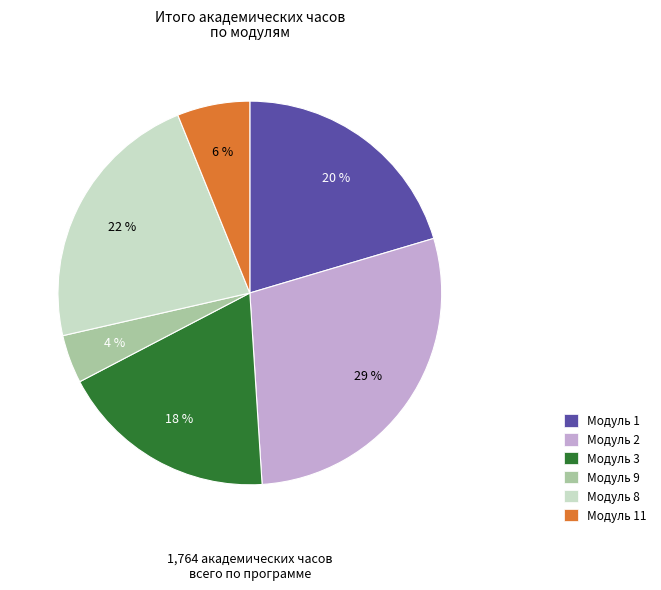

Does any single category account for the majority?

No